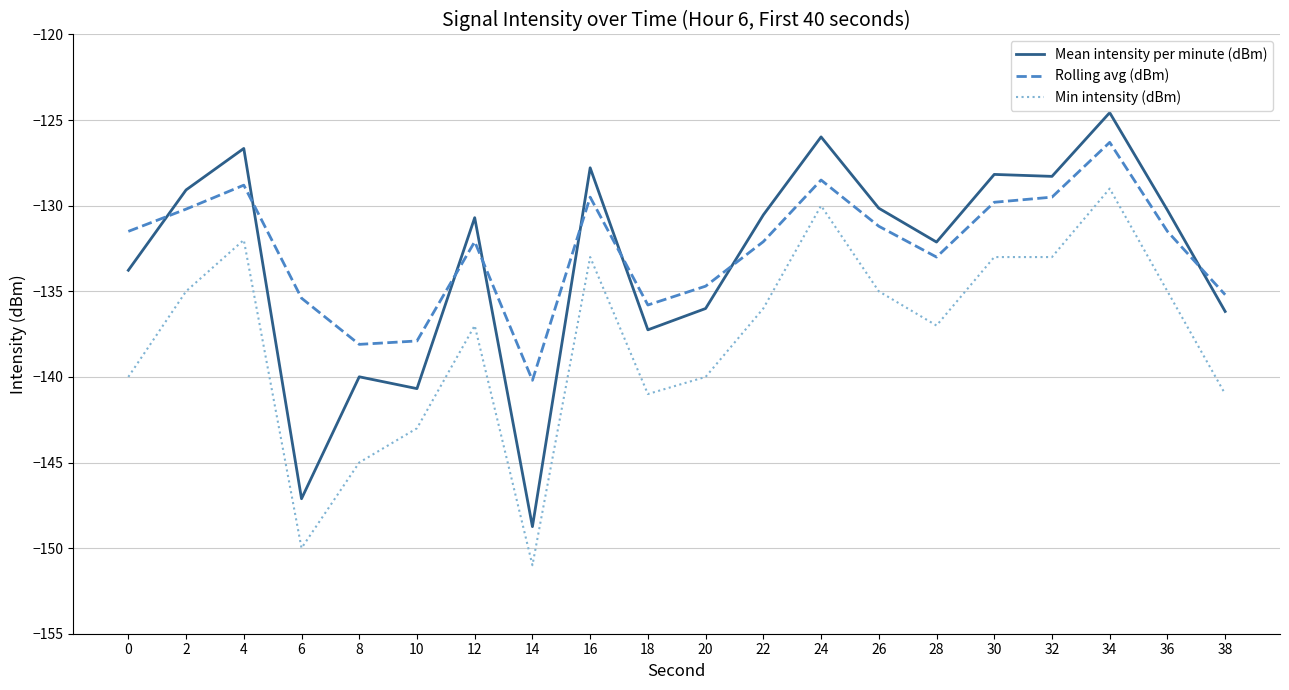

What is the difference between the maximum and minimum values in the Mean intensity per minute (dBm) series?

24.2